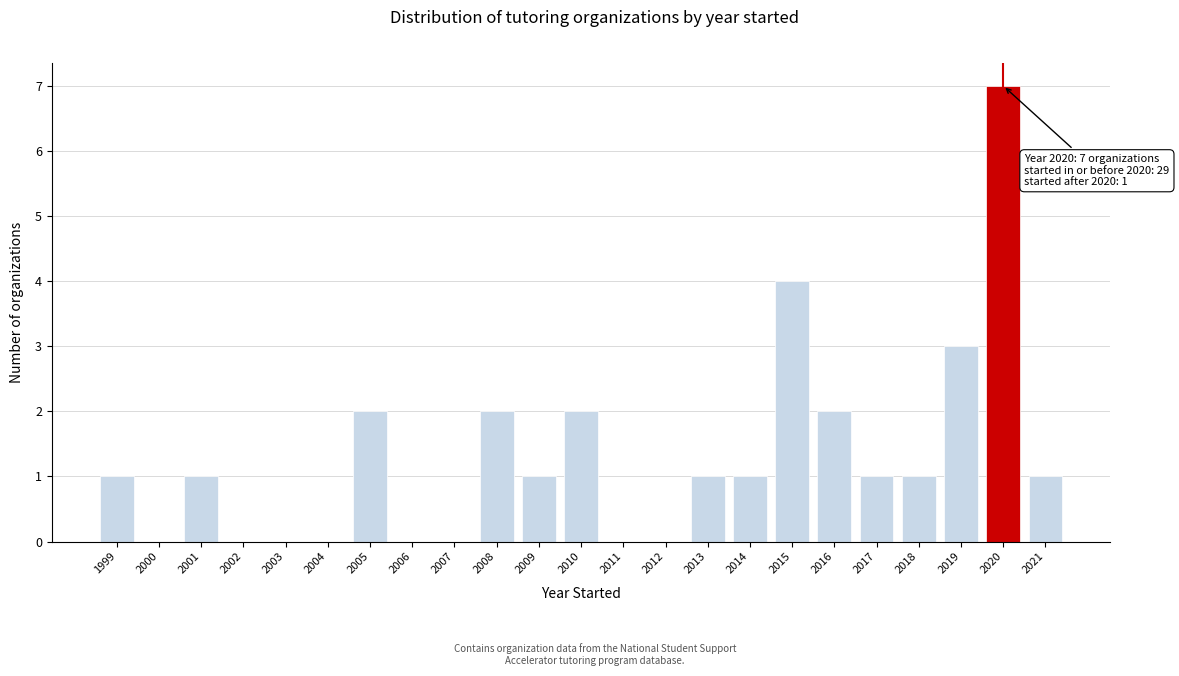

Reading left to right, transcribe all the data shown in this chart.

1999=1	2000=0	2001=1	2002=0	2003=0	2004=0	2005=2	2006=0	2007=0	2008=2	2009=1	2010=2	2011=0	2012=0	2013=1	2014=1	2015=4	2016=2	2017=1	2018=1	2019=3	2020=7	2021=1